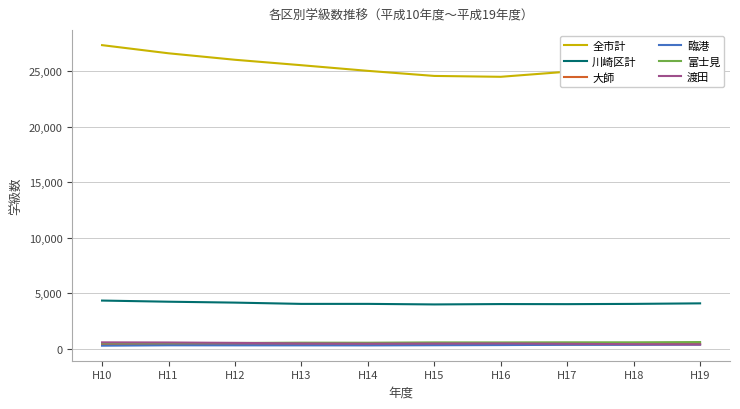

At how many categories does at least one series exceed 7967?

10